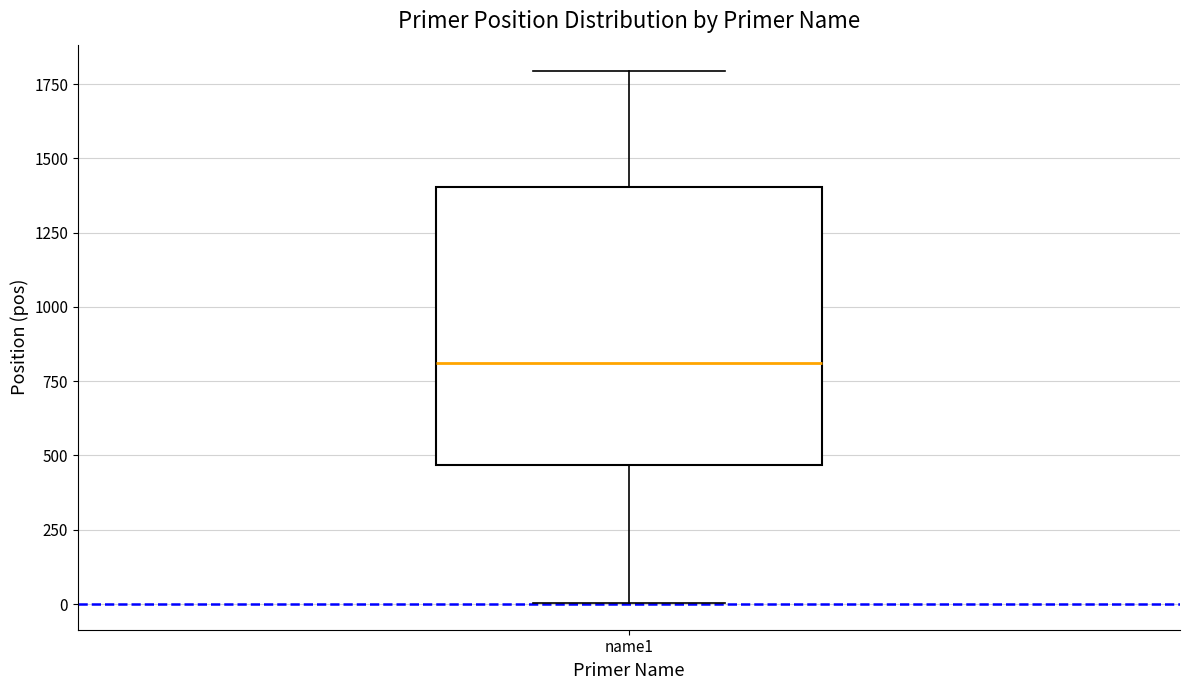

Transcribe this box plot: give where the median line is, the range the box spans, and where the two whiskers end, as read against the y-axis. The values are not printed on the chart, so give them approximately, as read against the axis.

median 800, box 450 to 1400, whiskers 0 to 1800